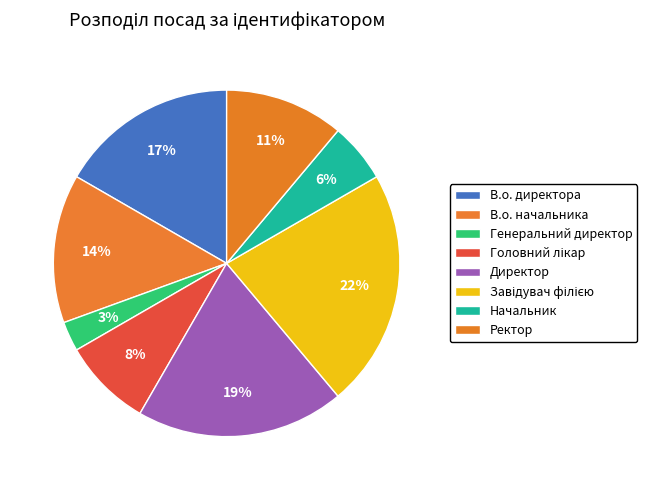

Which category has the smallest portion of the pie?

Генеральний директор